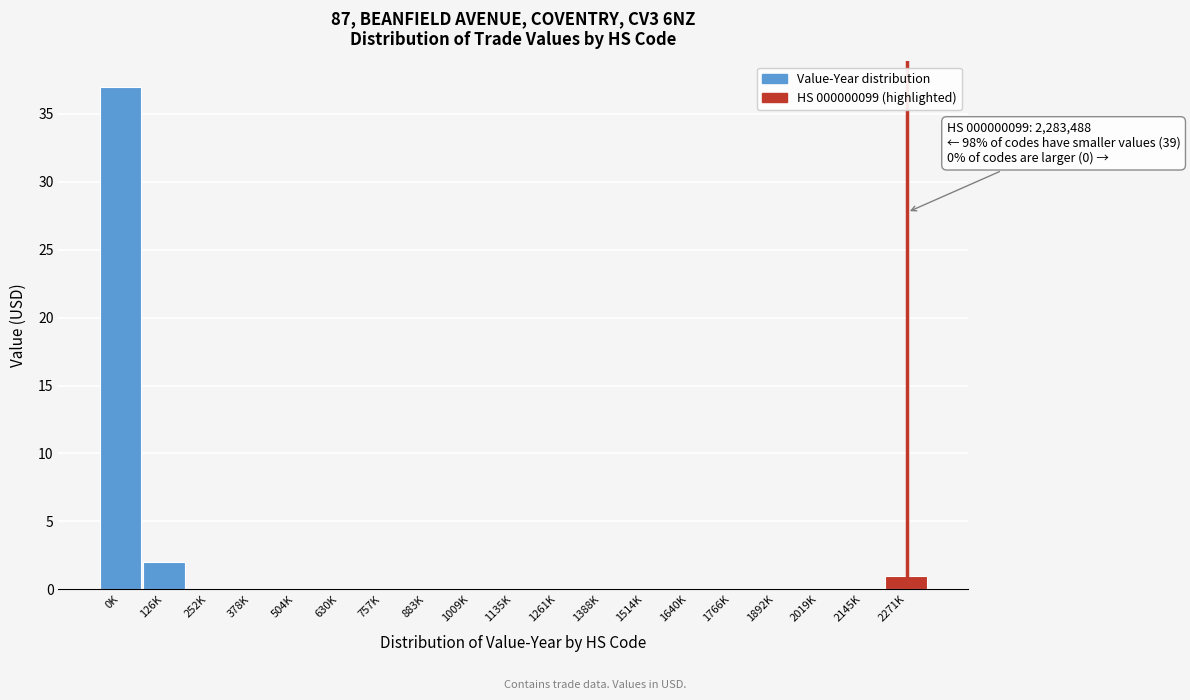

Reading left to right, what are all the values shown in this chart?

0K=37	126K=2	252K=0	378K=0	504K=0	630K=0	757K=0	883K=0	1009K=0	1135K=0	1261K=0	1388K=0	1514K=0	1640K=0	1766K=0	1892K=0	2019K=0	2145K=0	2271K=1